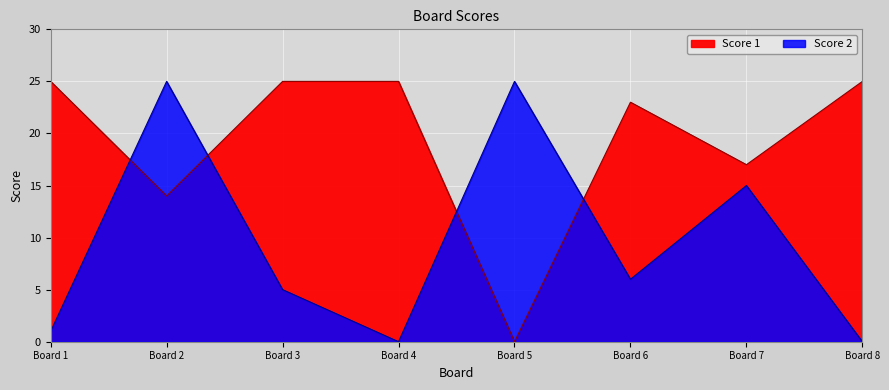

What is the difference between the maximum and minimum values in the Score 2 series?

25